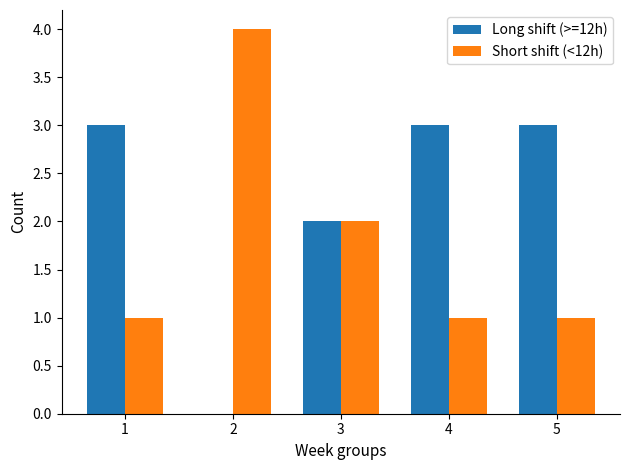

At which label is Short shift (<12h) closest to 2?

3